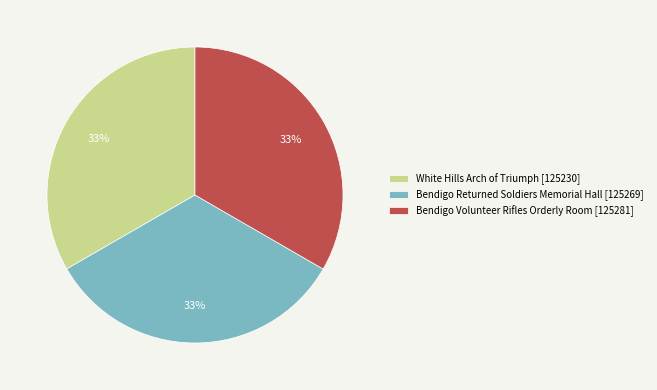

To the nearest percent, what is the average slice percentage?

33%